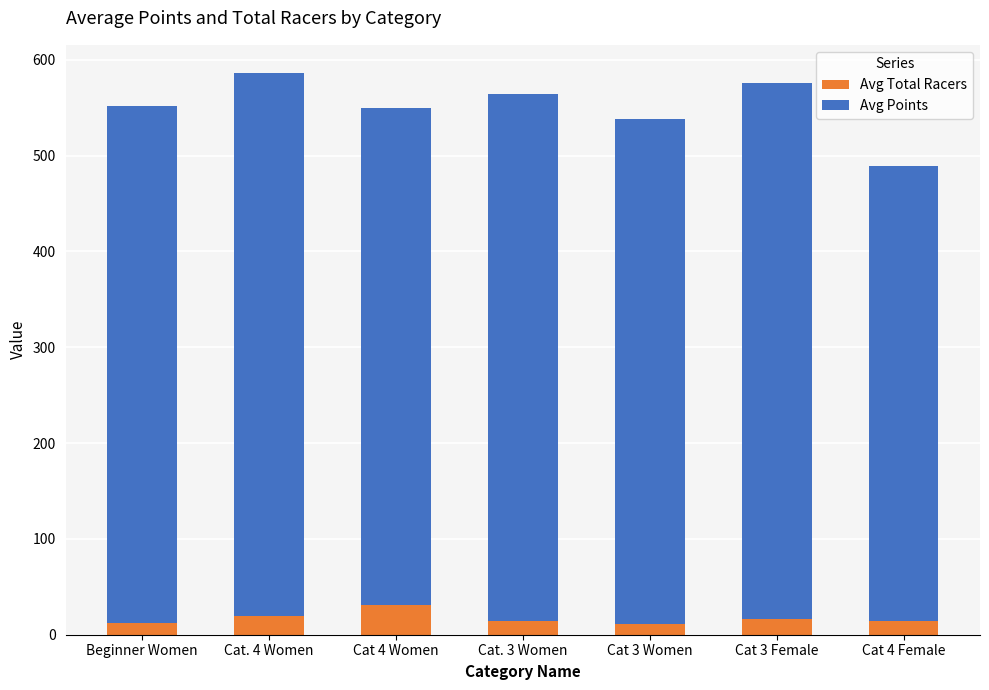

The value of Avg Total Racers at Cat 4 Female is 14.0. True or false?

True